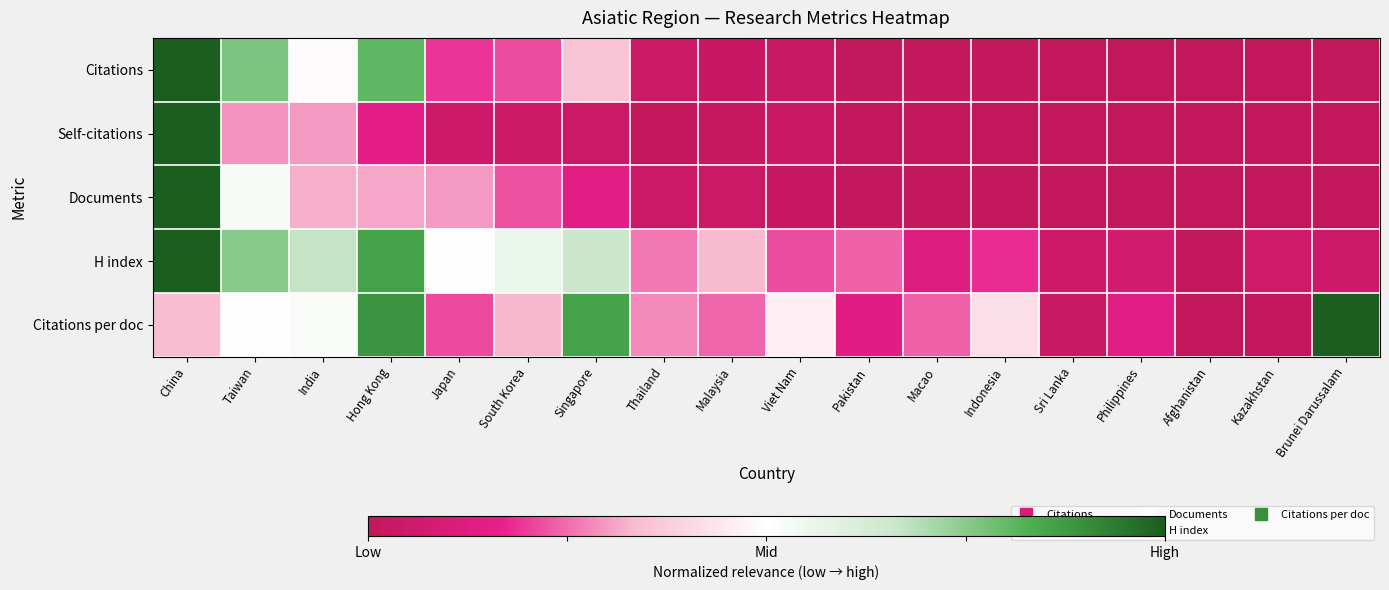

Which category has the highest value across all series?

China